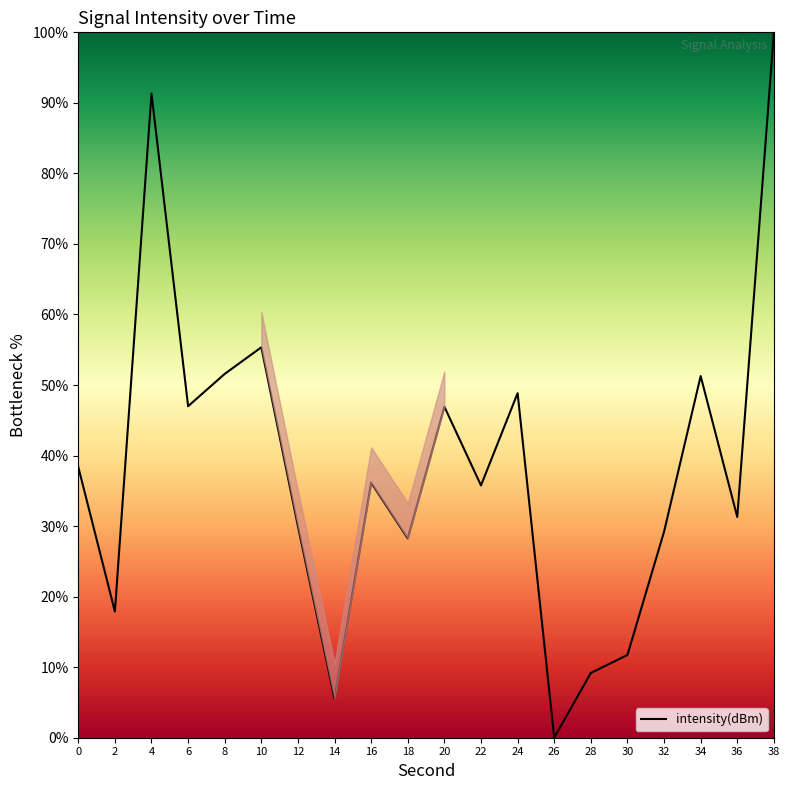

Does the chart display data point markers on the line(s)?

No